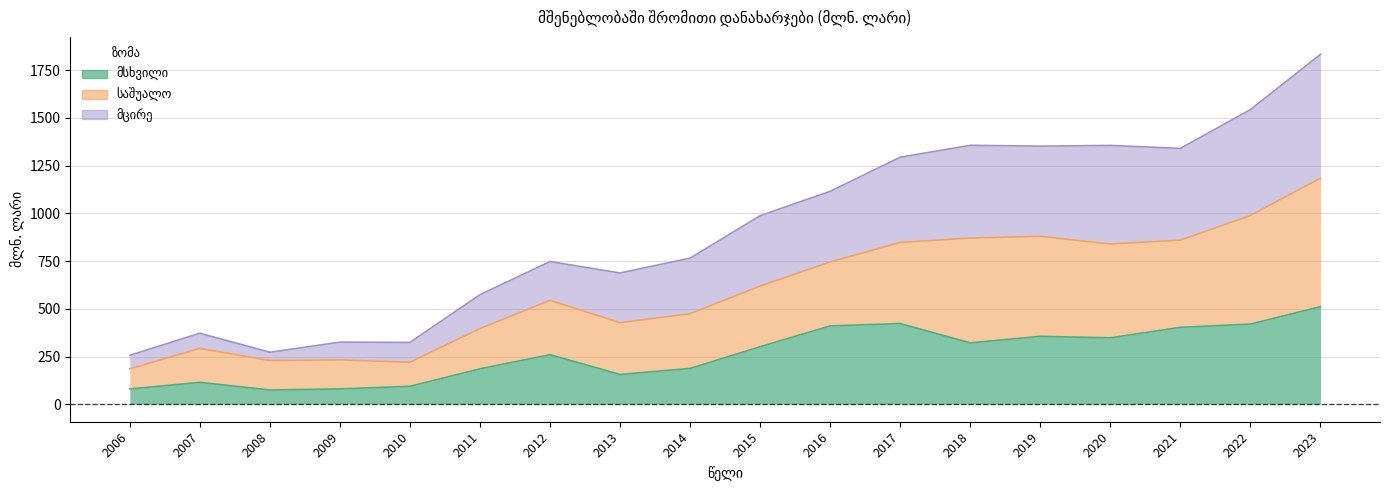

Is the value of მცირე at 2010 greater than the value of საშუალო at 2011?

No